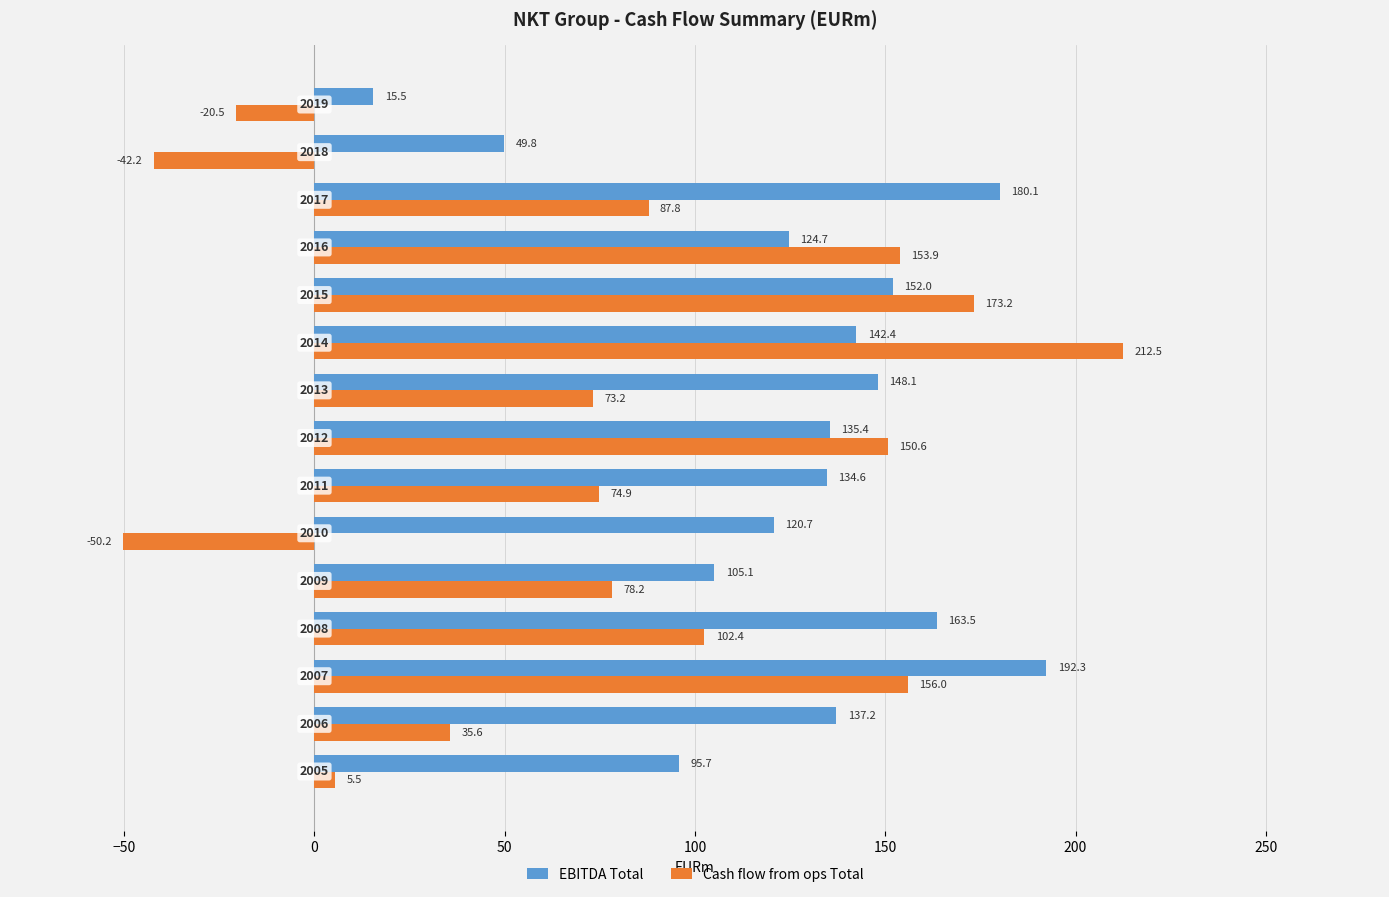

What is the average value of the EBITDA Total series?

126.5